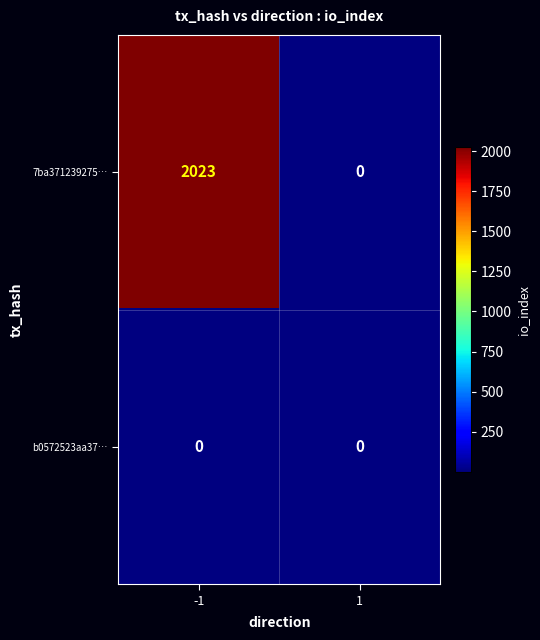

What is the highest value of the 7ba371239275… series?

2023